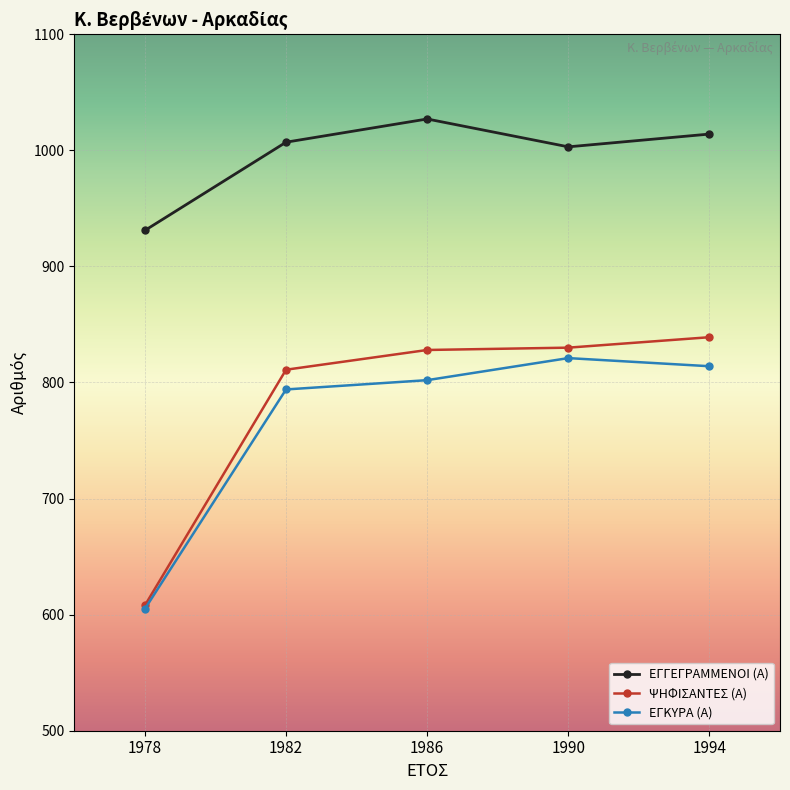

How many data points does each series have?

5